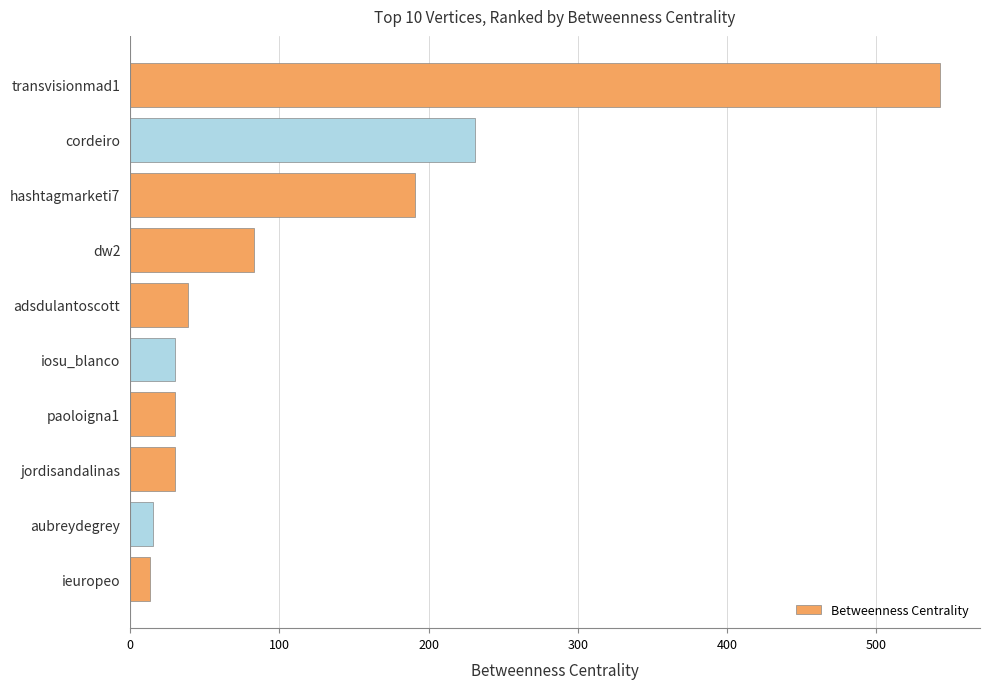

Between ieuropeo and paoloigna1, which is larger?

paoloigna1